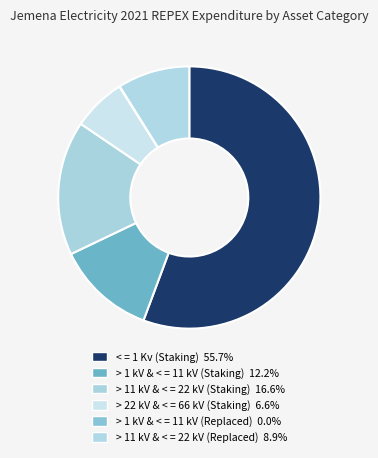

How much of the chart is everything except > 11 kV & < = 22 kV (Replaced)?

91.1%